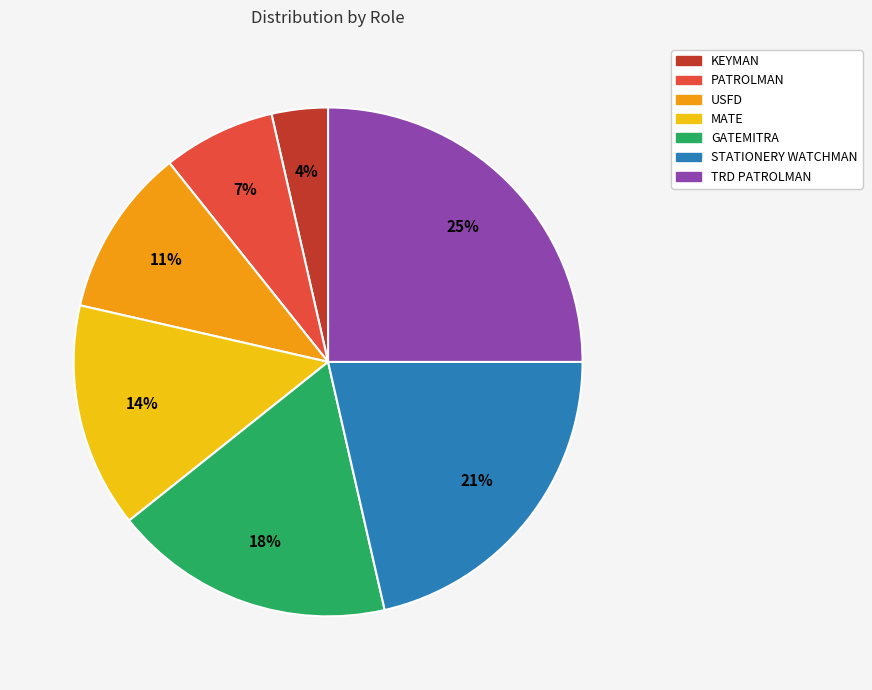

Which category has the biggest portion of the pie?

TRD PATROLMAN